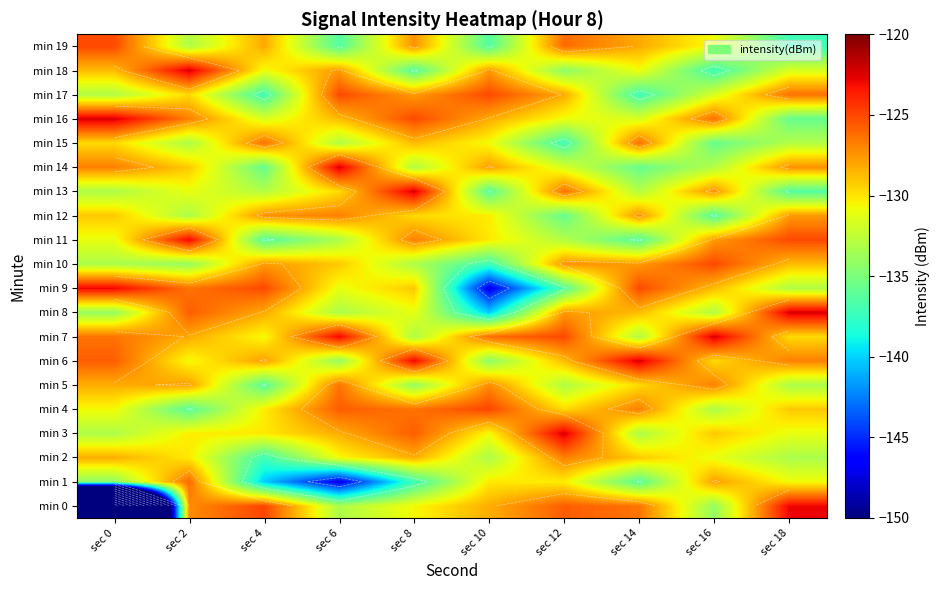

What is the difference between the highest and lowest values at sec 2?

13.9